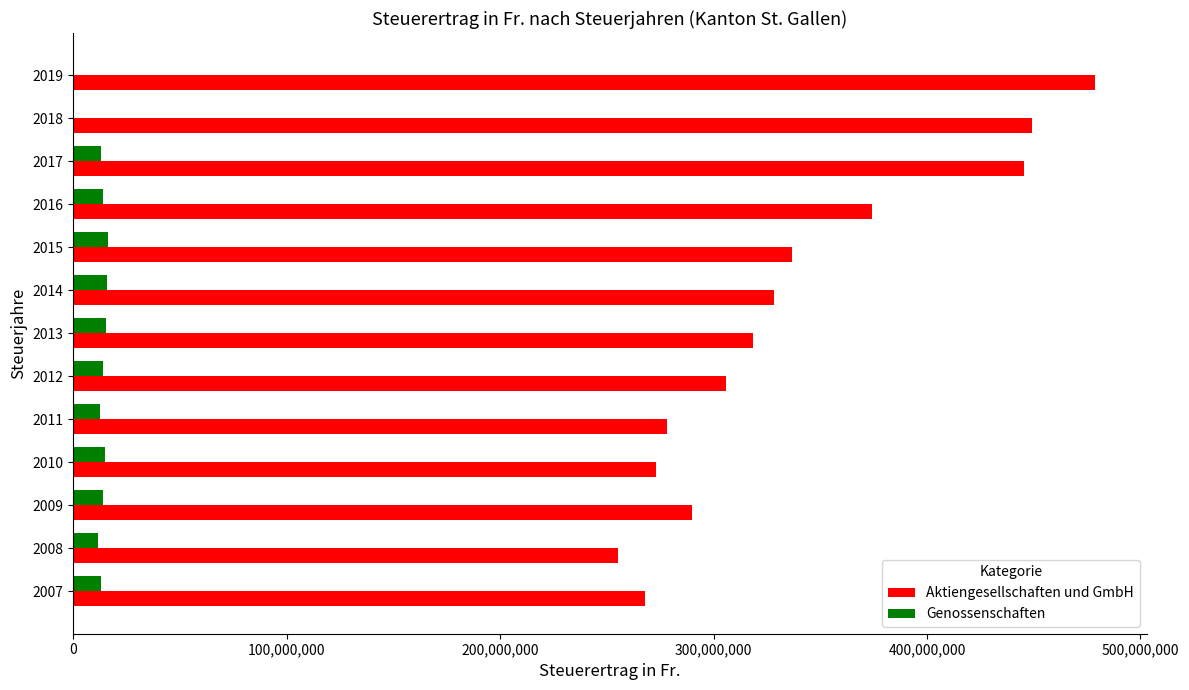

What is the greatest value displayed?

478935558